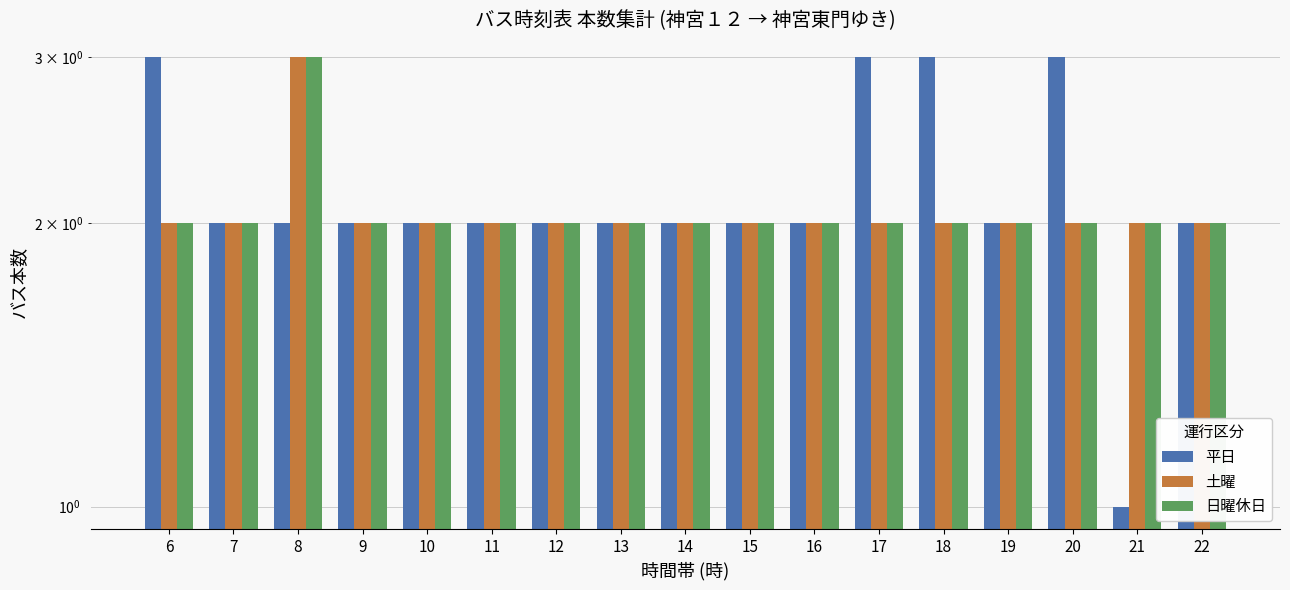

What is the maximum value for 日曜休日?

3